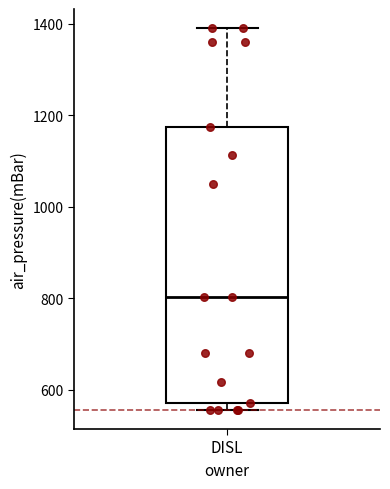

Read this box plot against the y-axis: the position of the median line, the range covered by the box, and the ends of both whiskers. The values are not printed on the chart, so give them approximately, as read against the axis.

median 800, box 580 to 1180, whiskers 560 to 1400